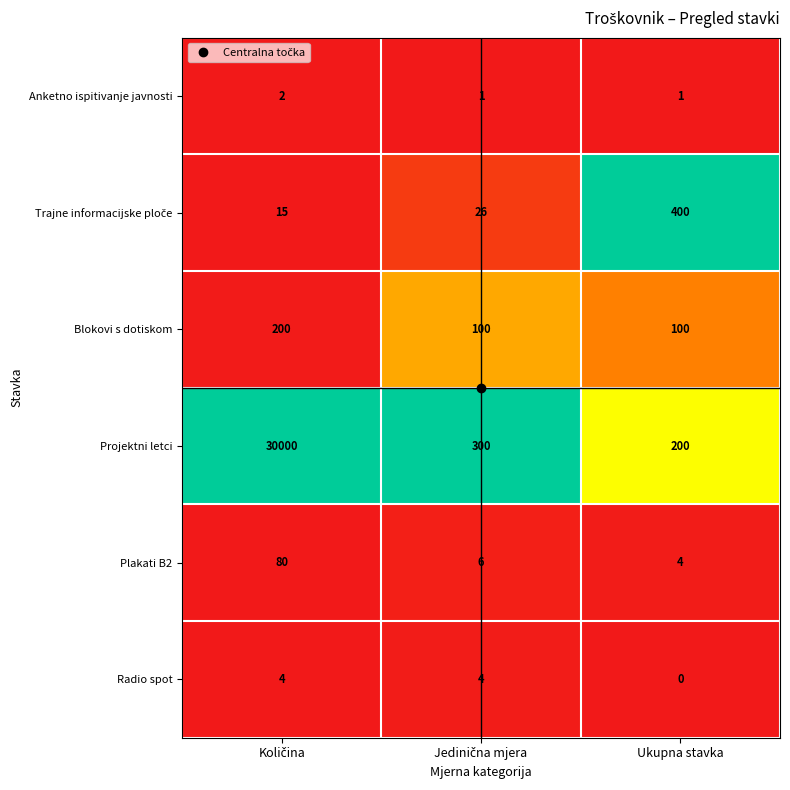

True or false: Radio spot has a value of -1 at Ukupna stavka.

False